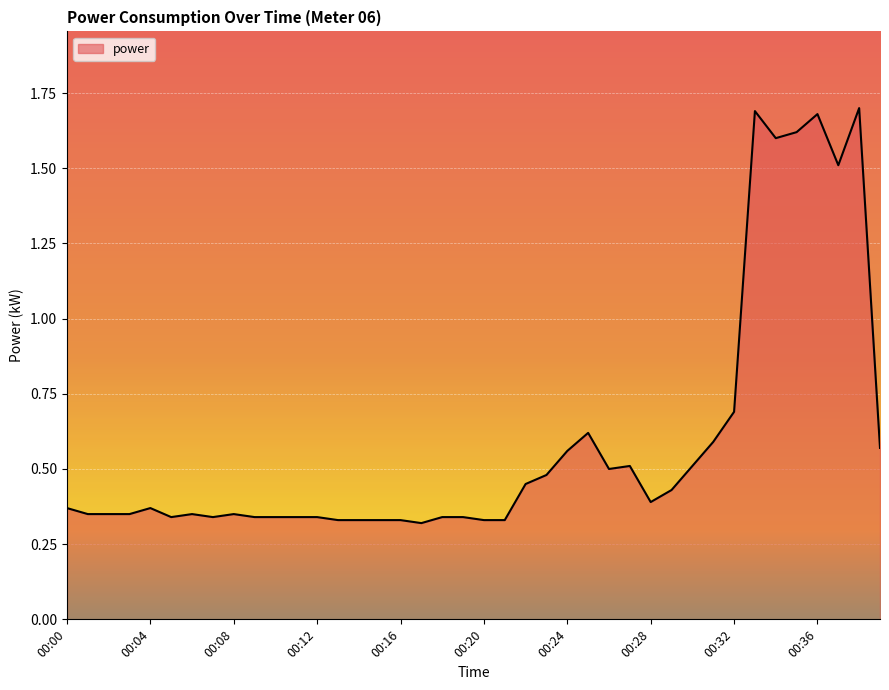

What is the difference between the maximum and minimum values?

1.4